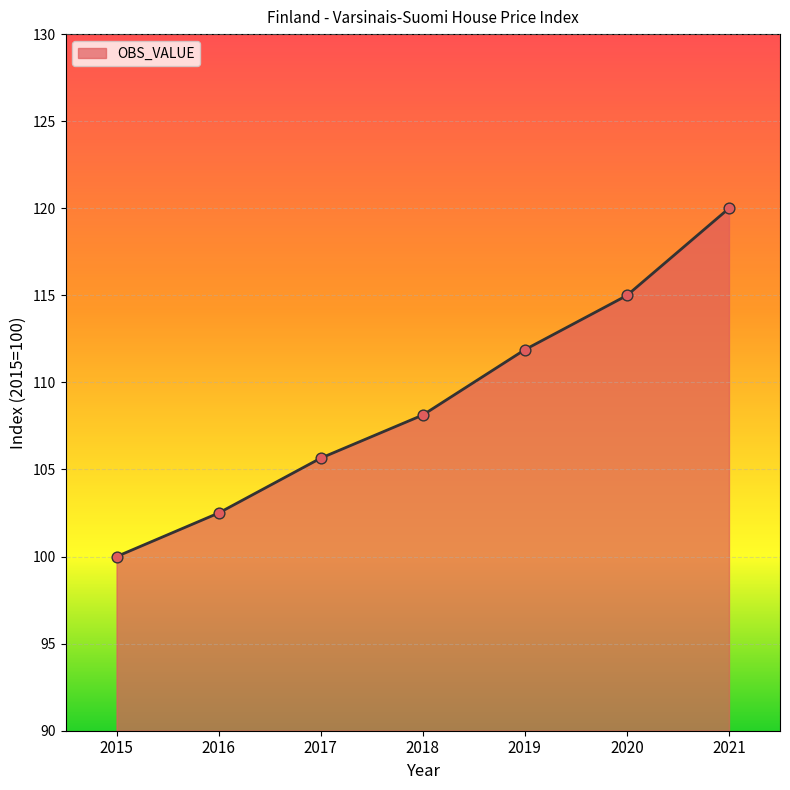

Between 2019 and 2016, which is larger?

2019